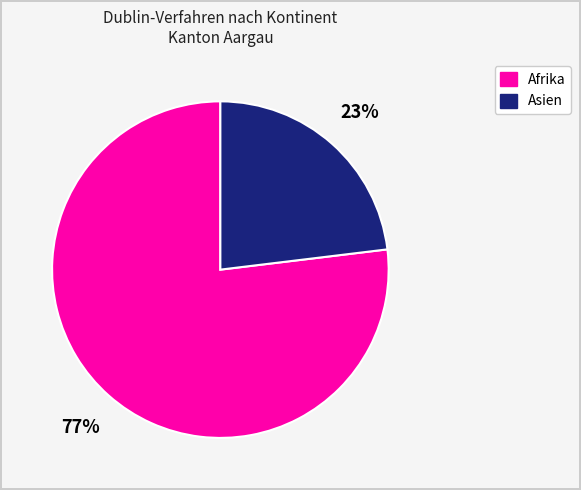

To the nearest percent, what is the average slice percentage?

50%